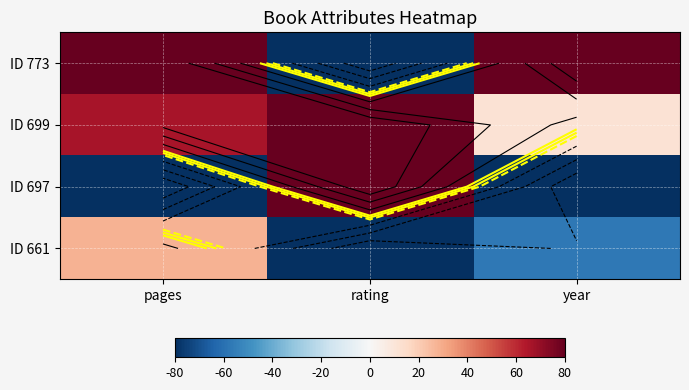

Where is ID 773 nearest to the value 0?

pages